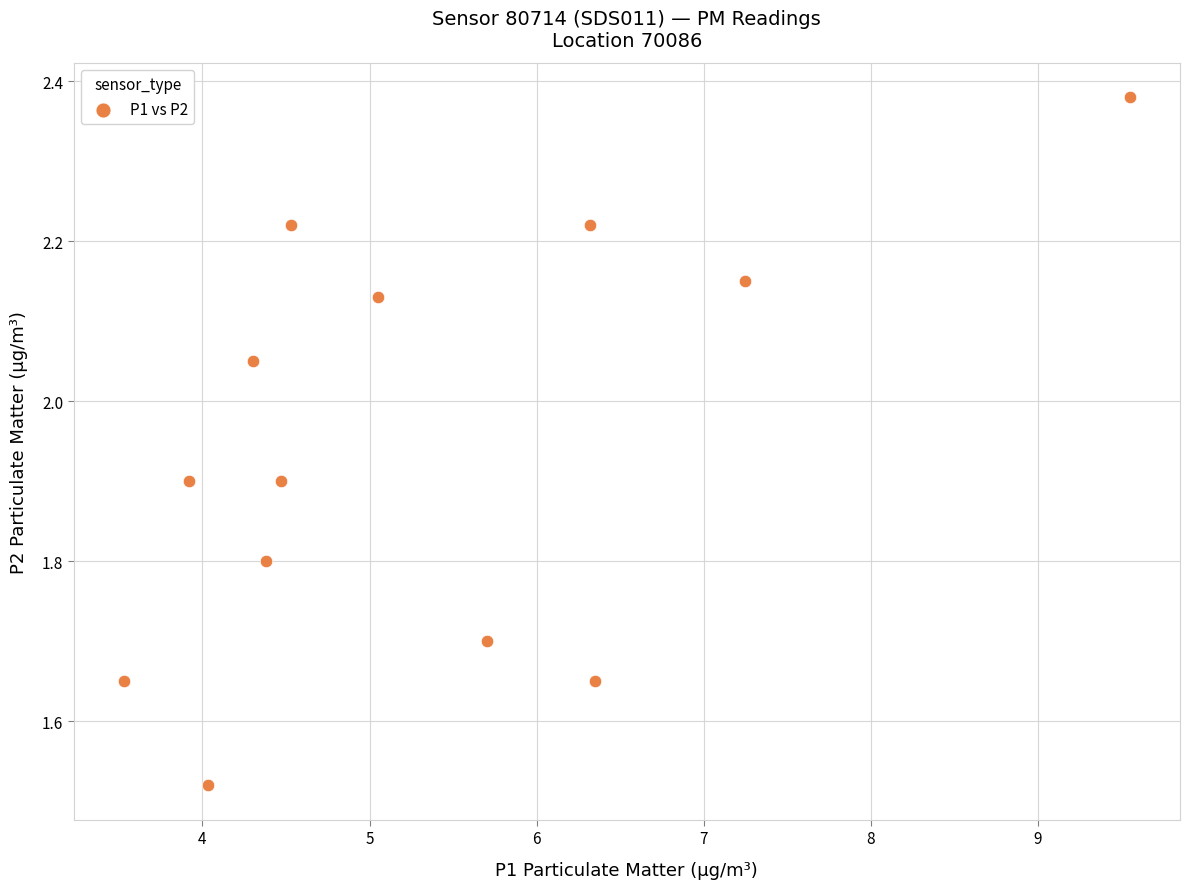

What is the range of Y values (max minus min)?

0.9